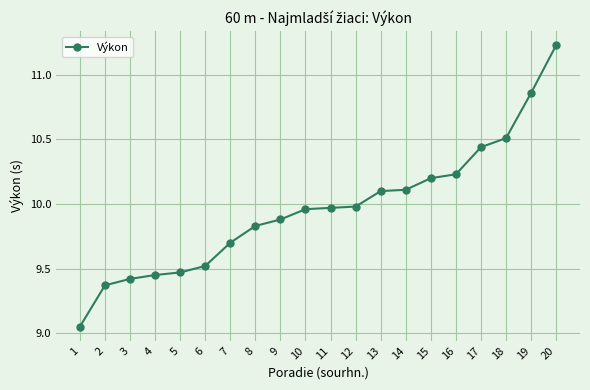

What is the sum of all values?

199.3